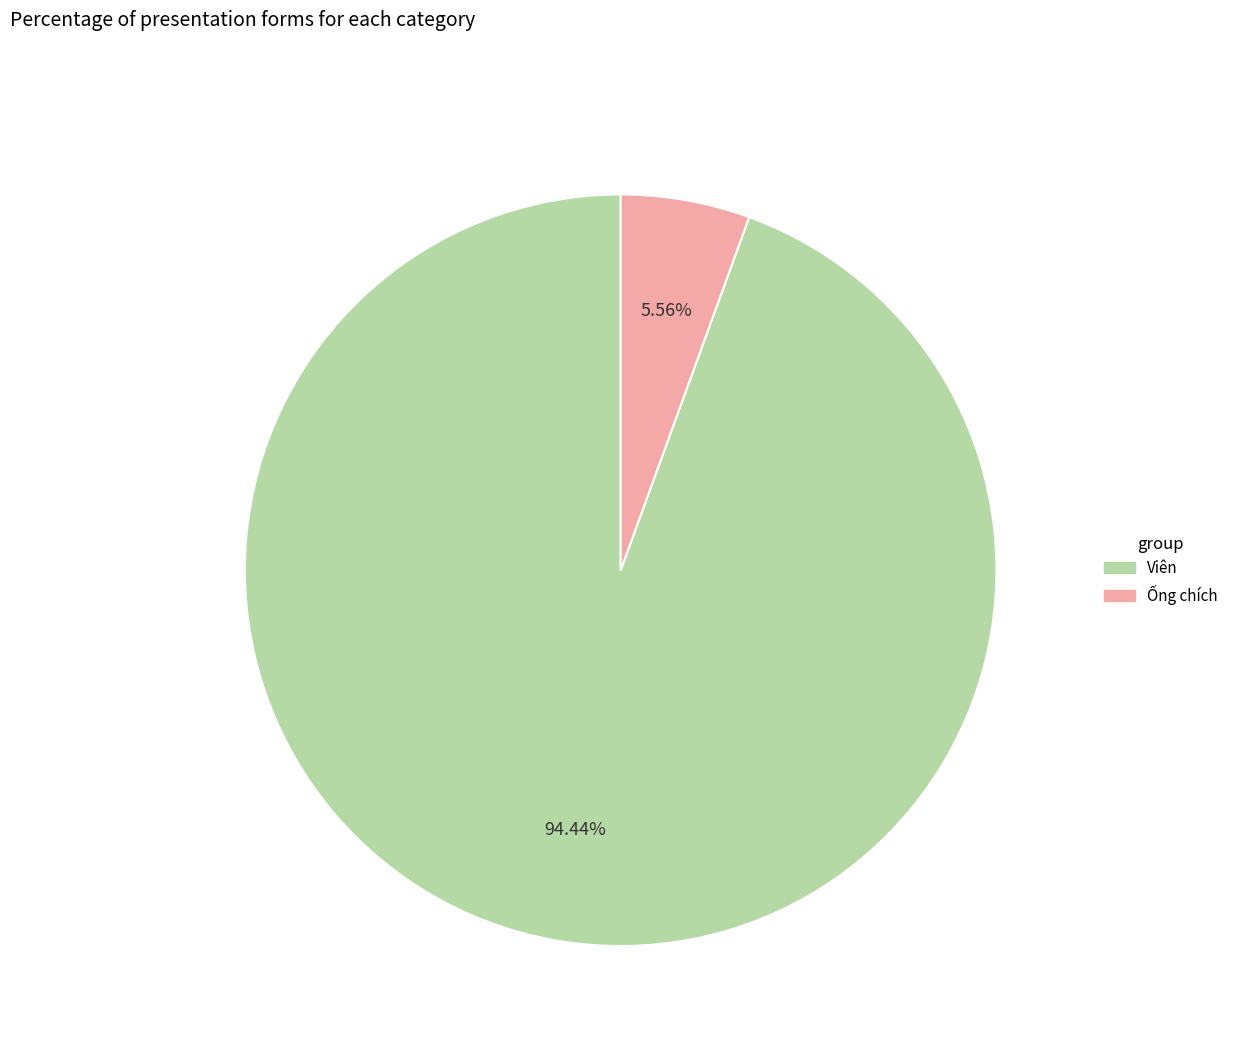

Which slice is the smallest?

Ống chích